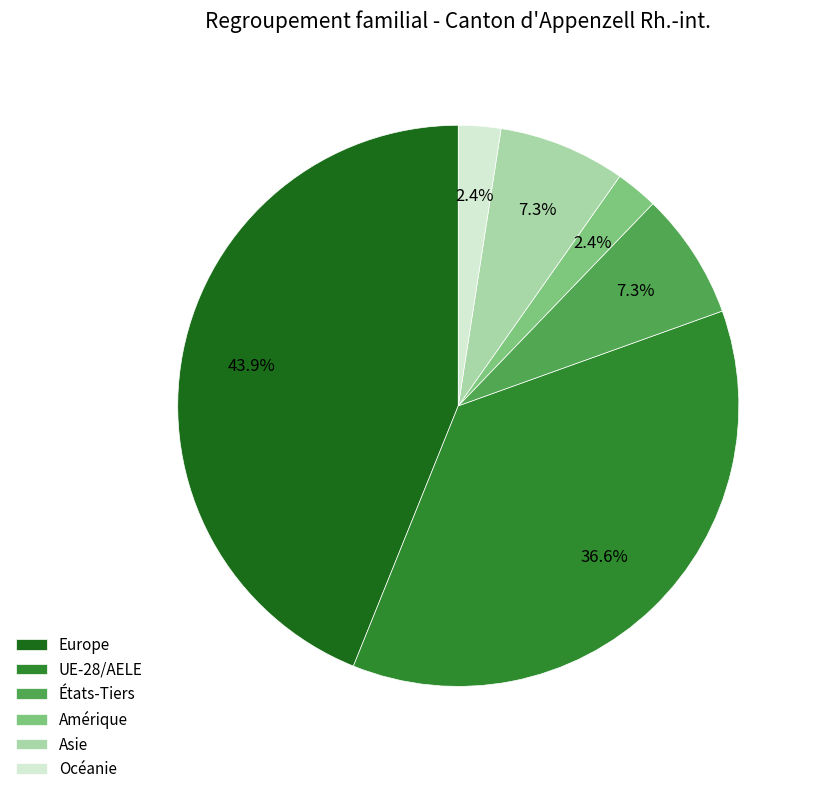

How many slices are in this pie chart?

6